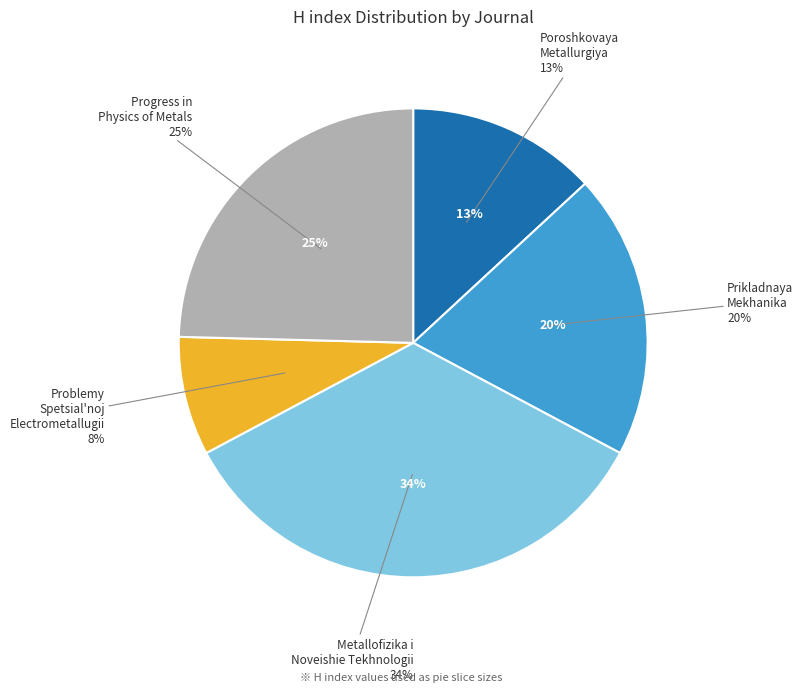

Approximately how many times larger is the value at Progress in Physics of Metals compared to Metallofizika i Noveishie Tekhnologii?

0.7